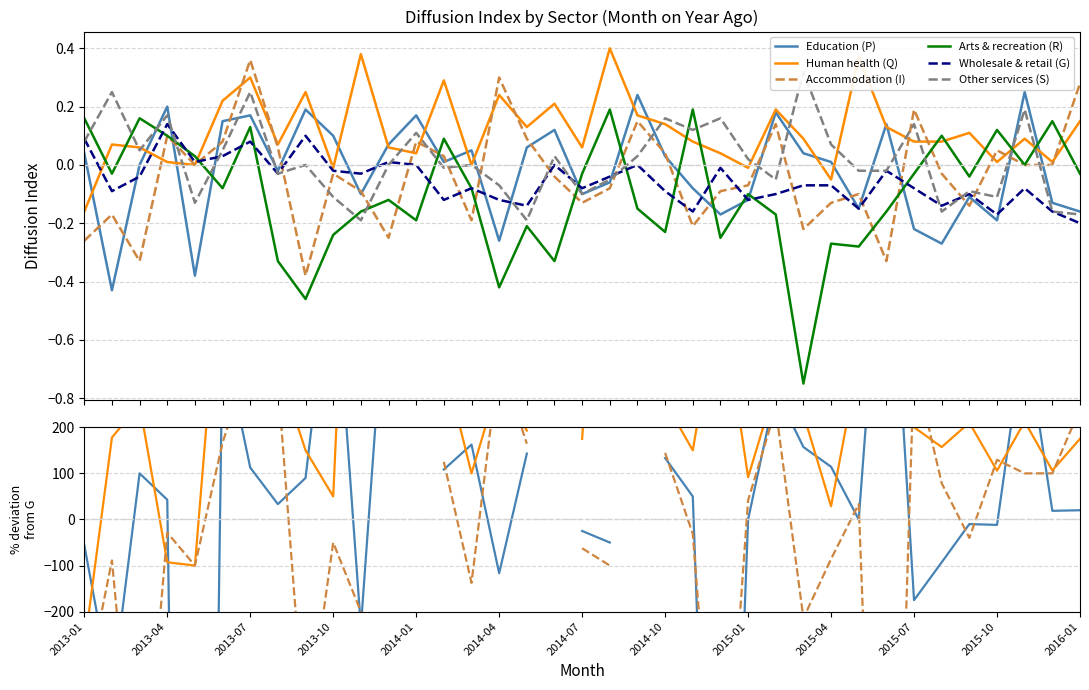

Is the value of Human health (Q) at 2014-04 greater than the value of Arts & recreation (R) at 2013-04?

Yes